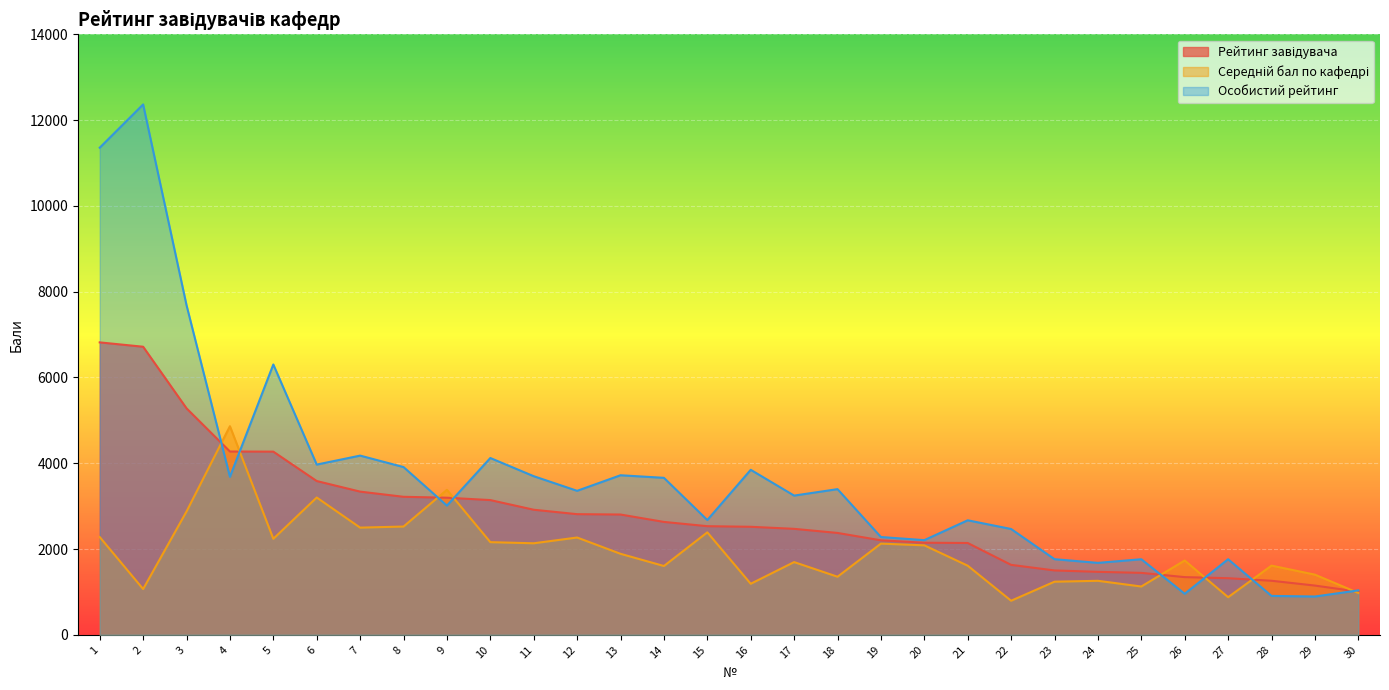

At how many categories does at least one series exceed 5649?

4